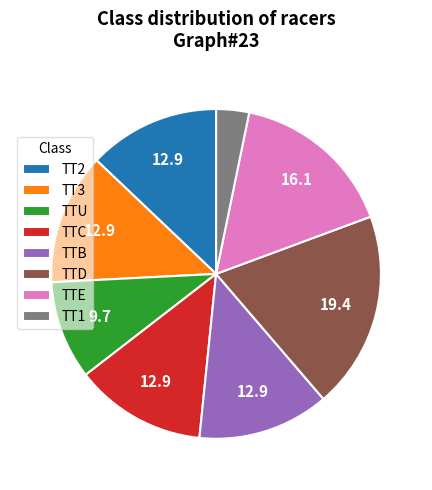

The TTE slice represents 10% of the pie. True or false?

False